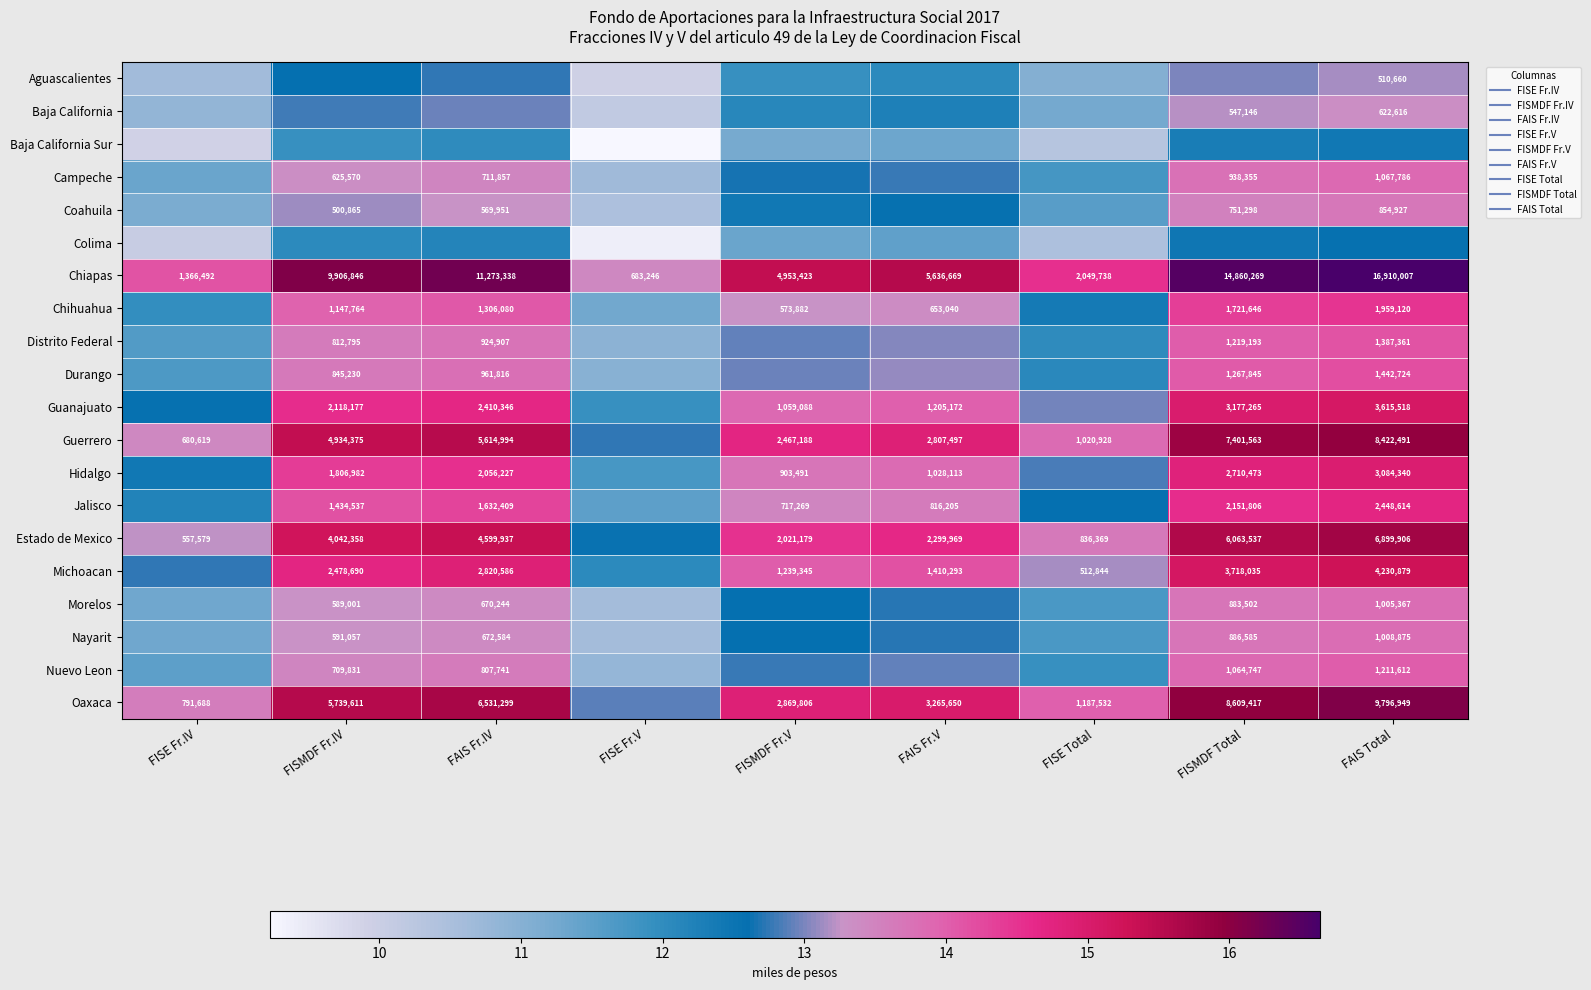

At which category is the sum across all series the highest?

FAIS Total